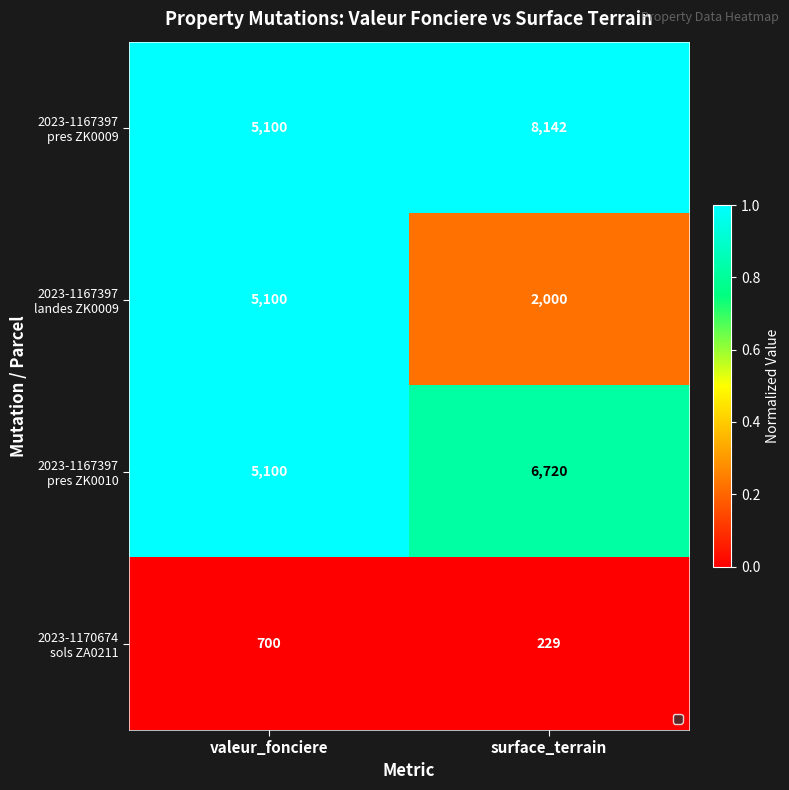

What is the maximum value shown in the chart?

8142